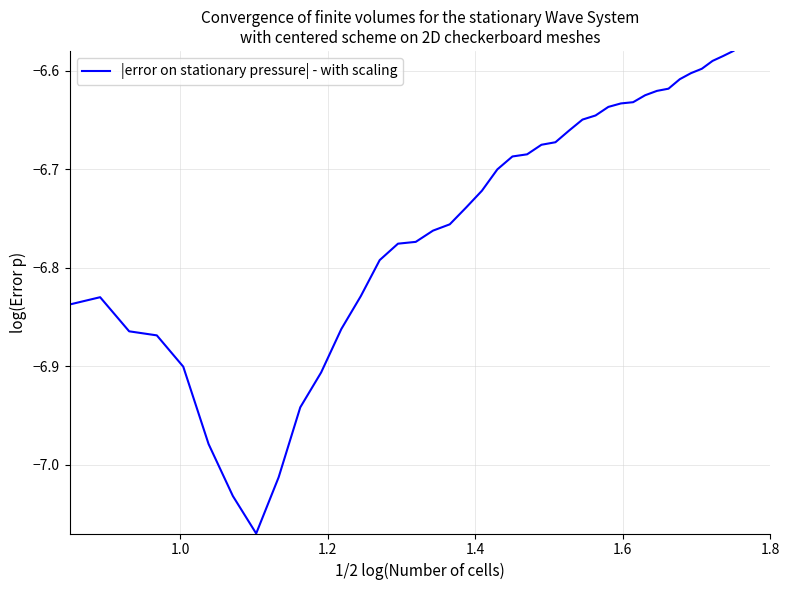

What is the difference between the maximum and minimum values?

0.5